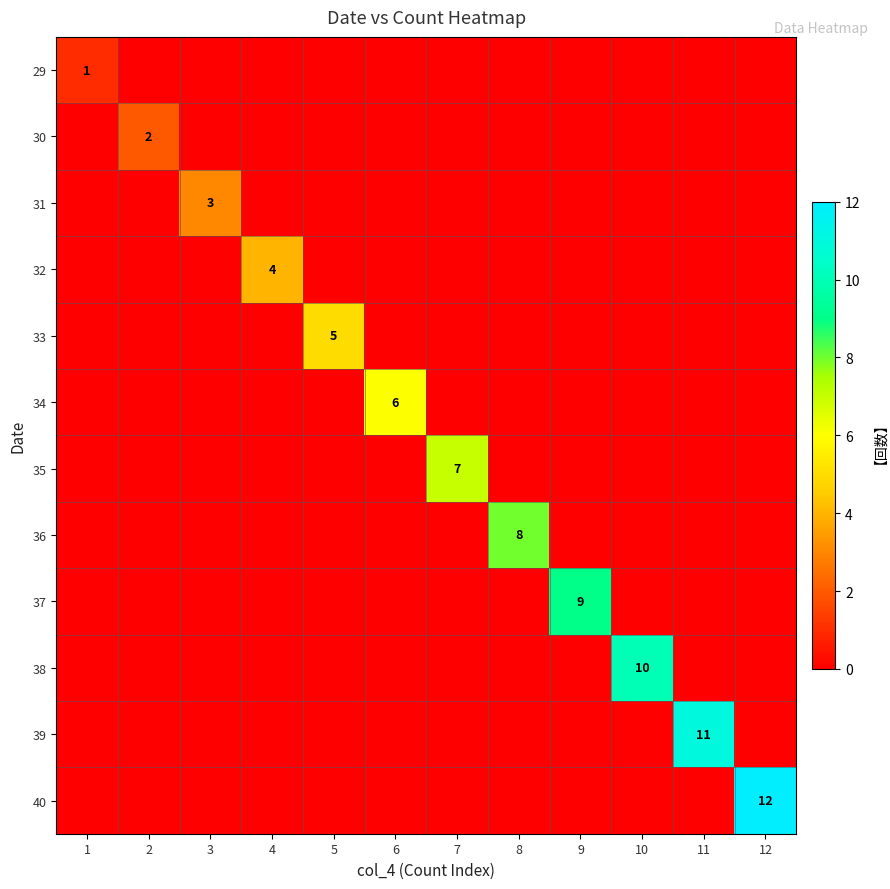

Is it true that 40 equals 12 at 12?

True